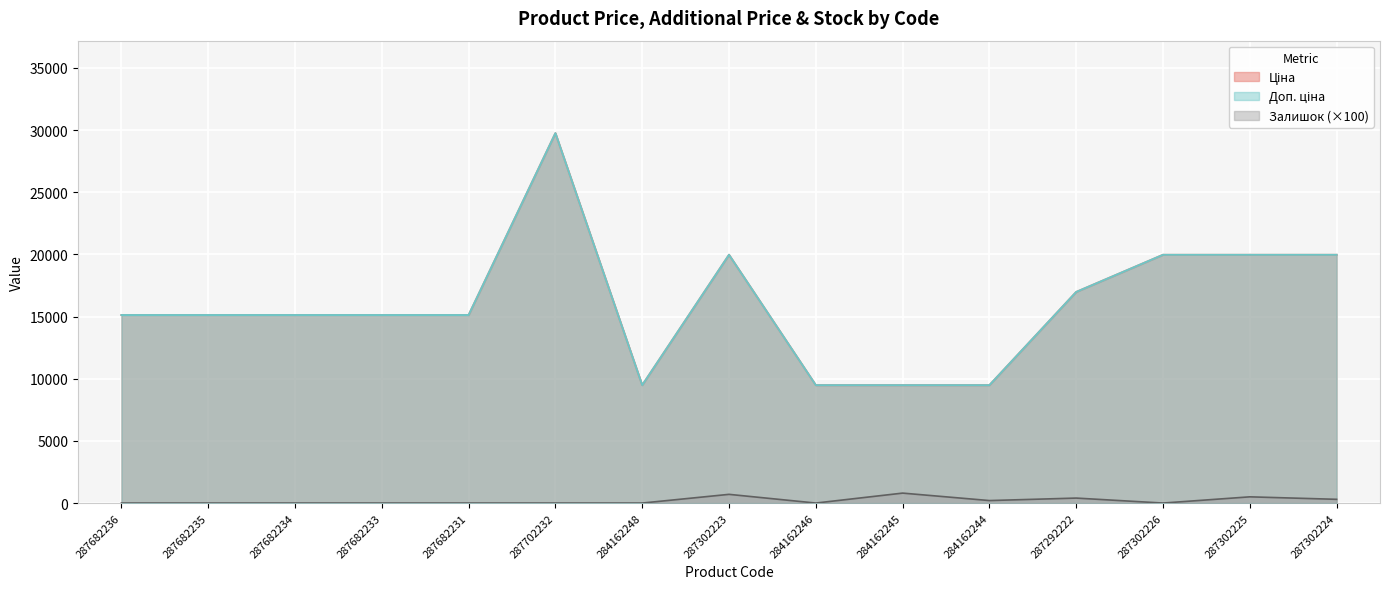

The Доп. ціна series shows 15120.0 at 287682235. True or false?

True